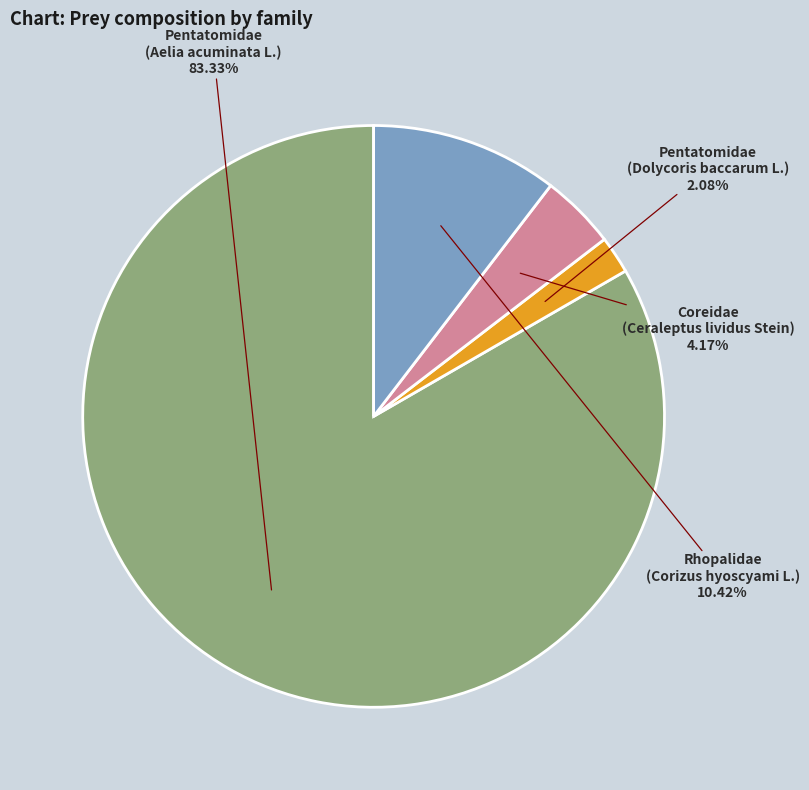

Does any single category account for the majority?

Yes